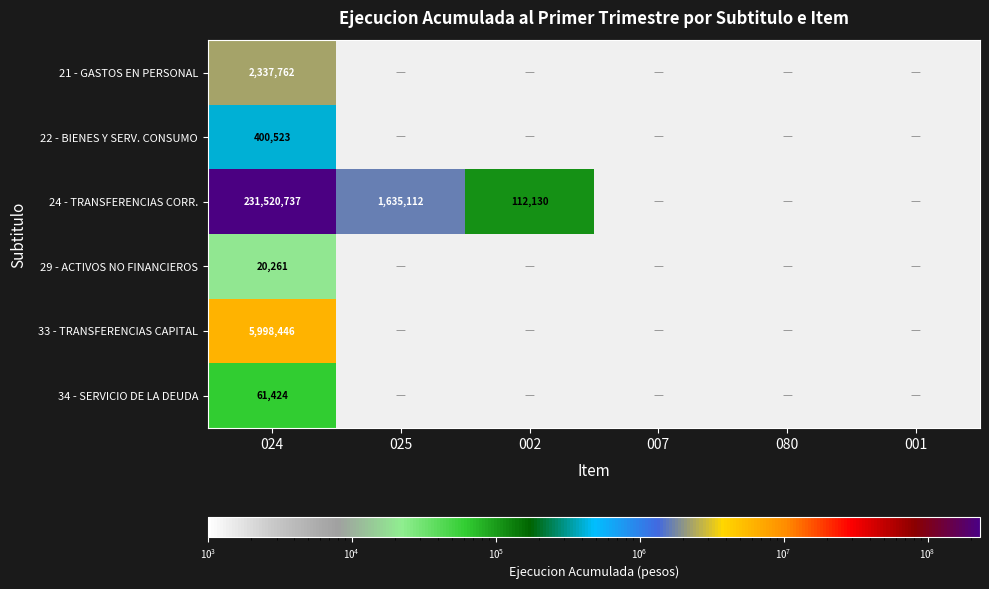

What is the total value across all series at 024?

240339153